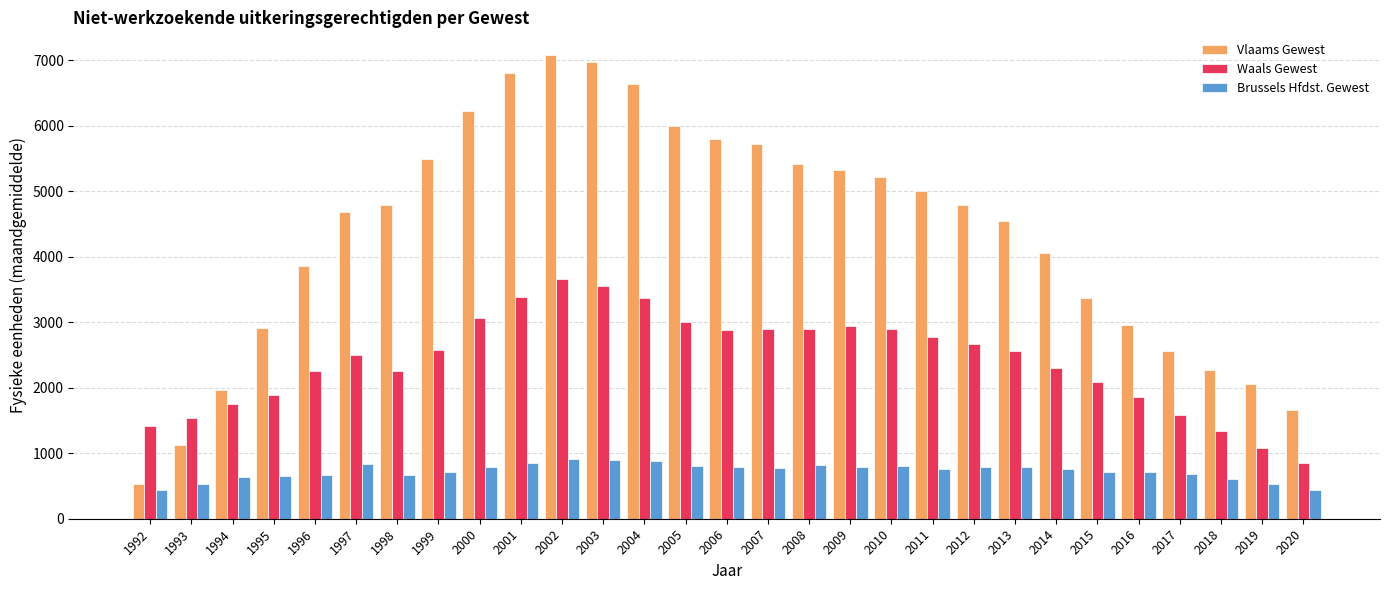

What is the minimum value shown in the chart?

431.3